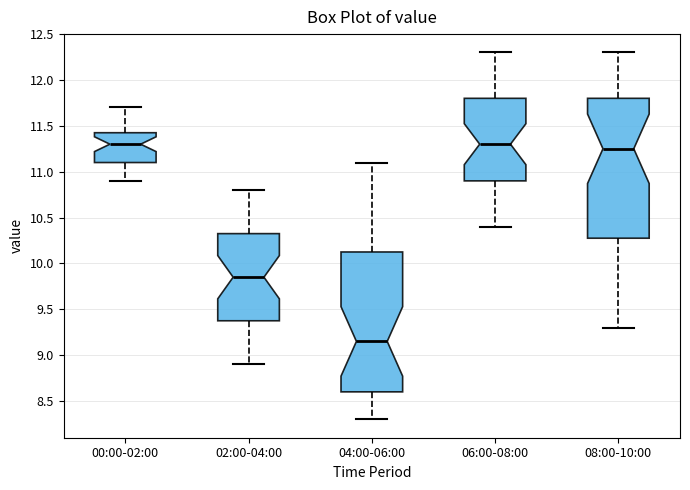

Where is the lower edge of the box for 00:00-02:00 on the y-axis? The values are not printed on the chart, so give them approximately, as read against the axis.

11.10